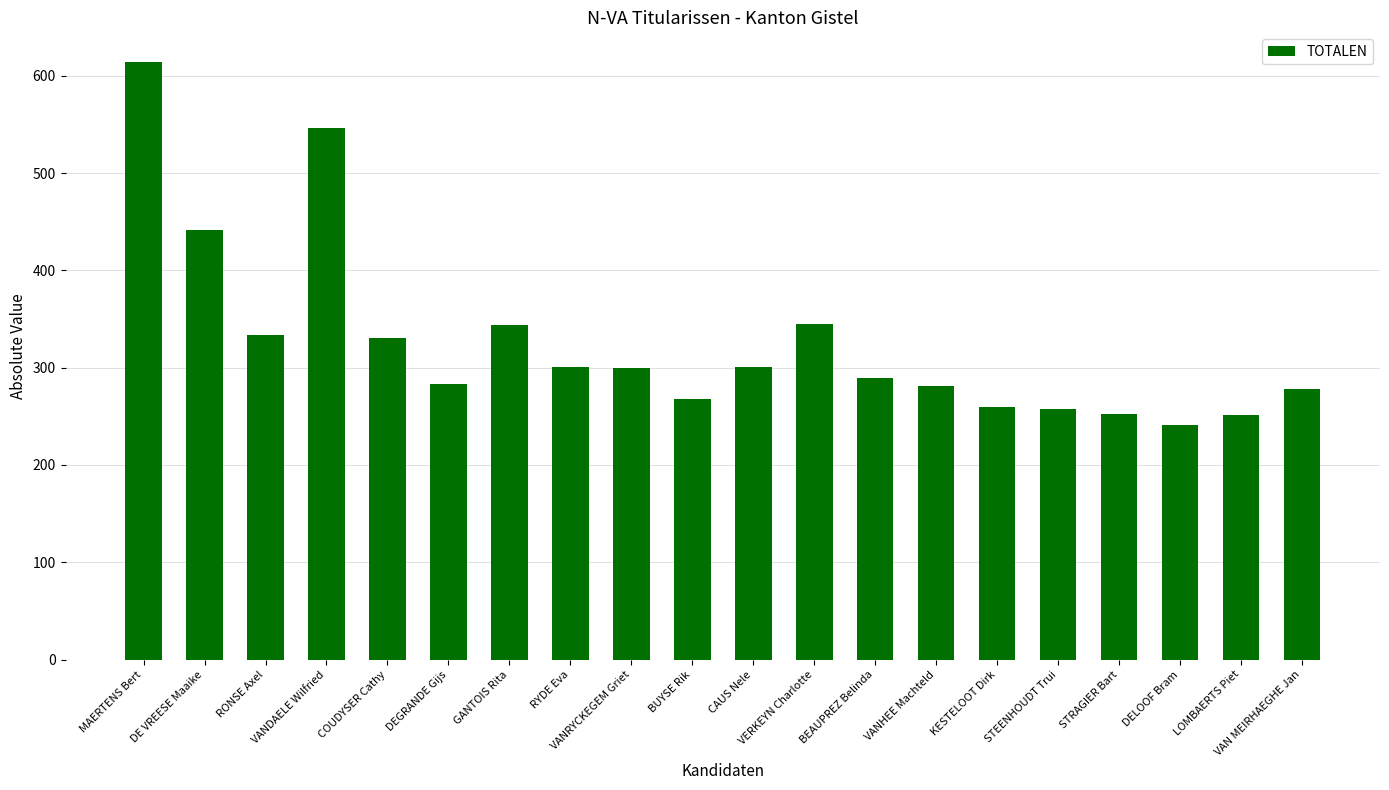

What is the ratio of the value at VANHEE Machteld to the value at KESTELOOT Dirk?

1.1